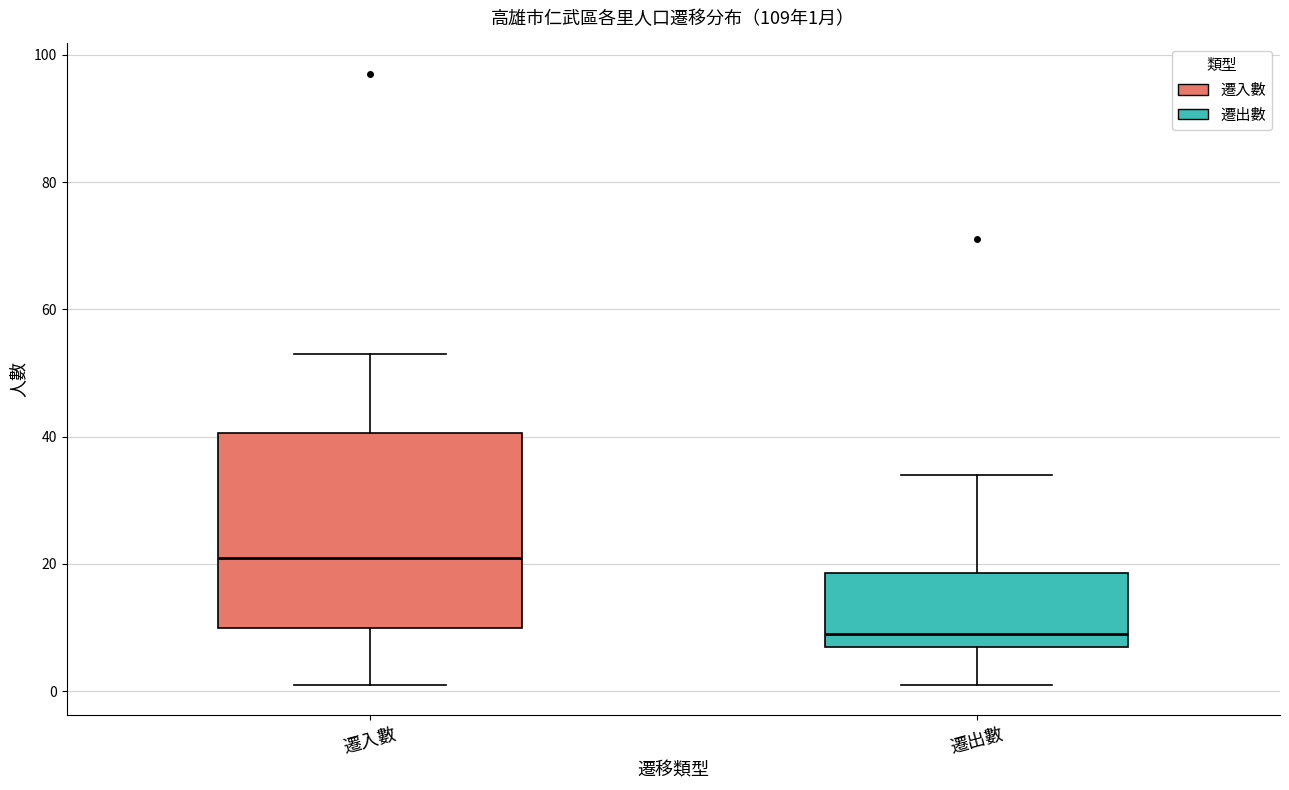

Which box's median line is the lowest?

遷出數